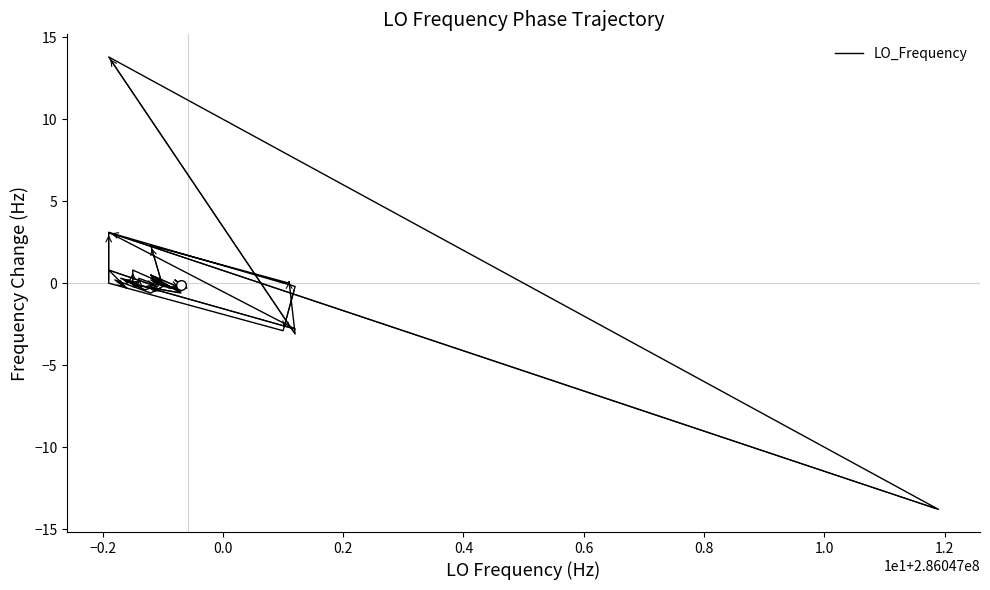

Reading left to right, transcribe all the data shown in this chart.

-0.1	0.2	-0.3	-0.3	0.5	-0.3	-0.2	2.3	0.0	0.1	-3.1	13.8	-13.8	3.1	-0.2	-2.9	0.0	3.1	-2.8	0.1	0.0	0.8	-0.5	0.2	-0.2	-0.6	0.2	-0.3	0.8	-0.2	-0.4	0.3	0.0	0.3	-0.1	0.5	-0.6	-0.2	-0.2